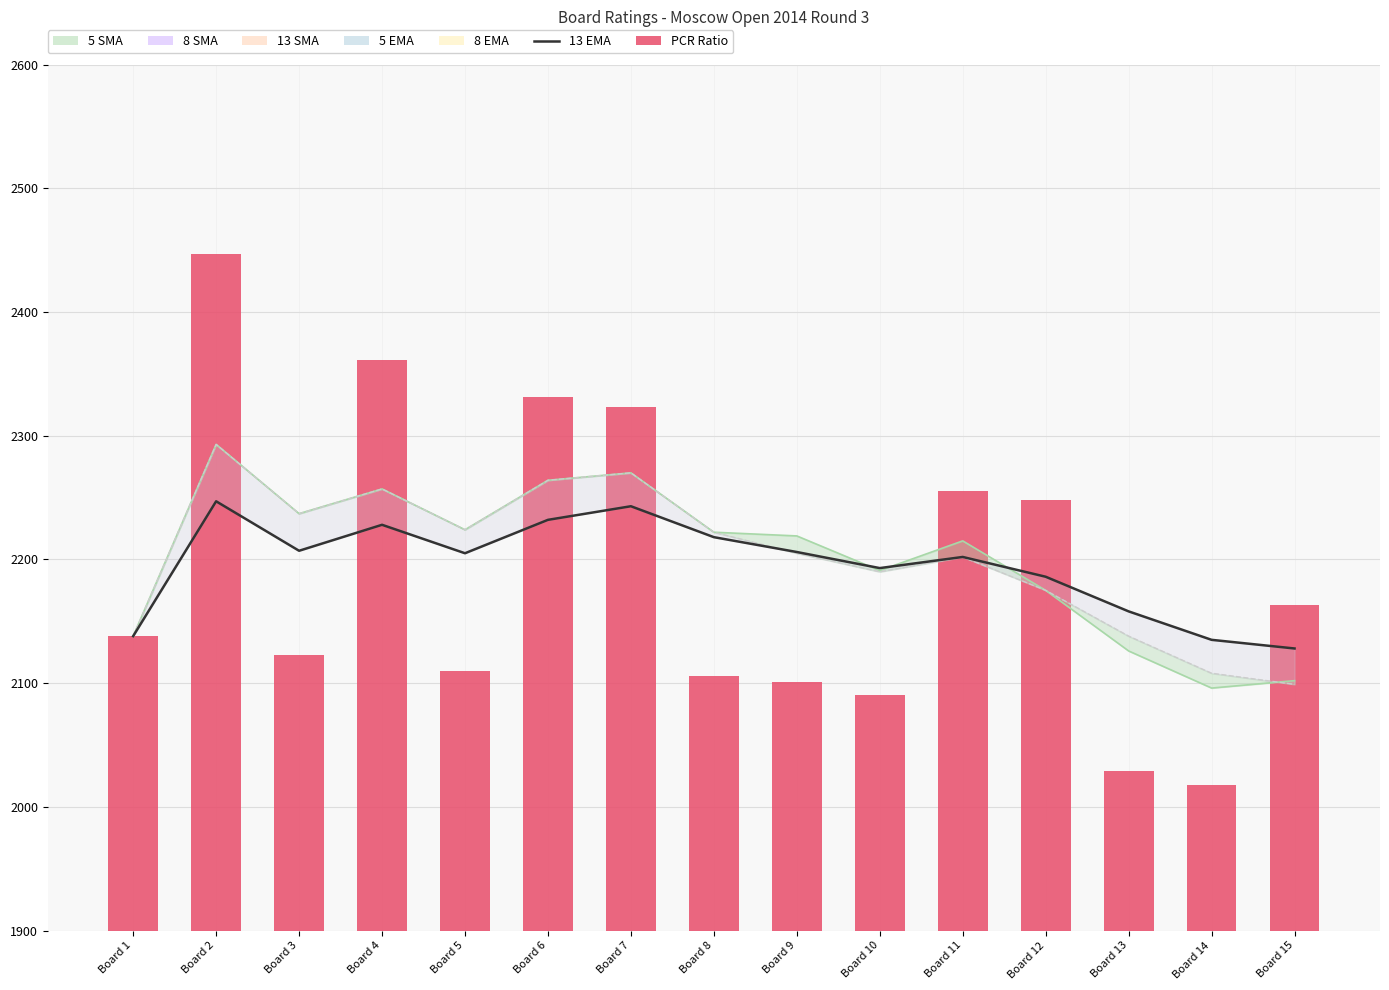

At which label does 13 EMA reach its minimum?

Board 15